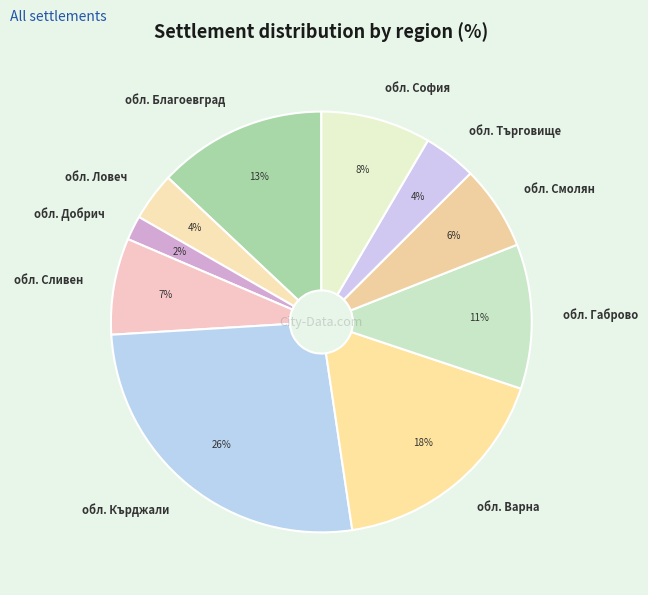

Which has a higher value, обл. Добрич or обл. Търговище?

обл. Търговище